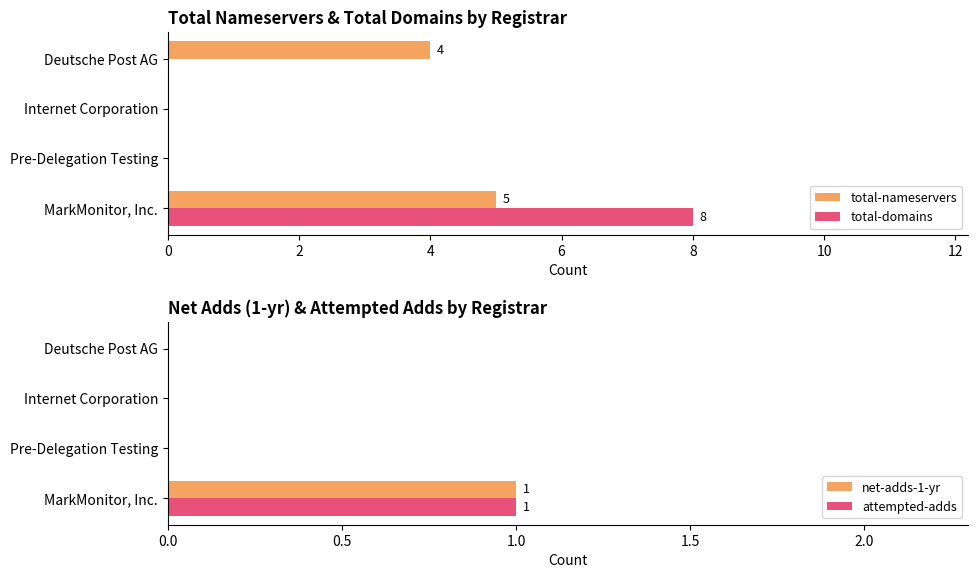

What is the sum of the net-adds-1-yr values at Internet Corporation and MarkMonitor, Inc.?

1